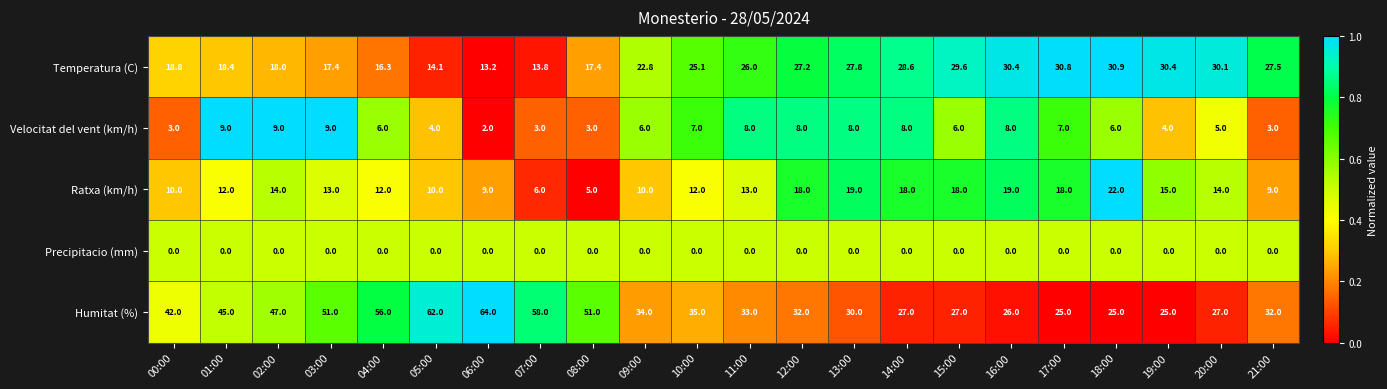

What is the difference between the Velocitat del vent (km/h) values at 01:00 and 09:00?

3.0